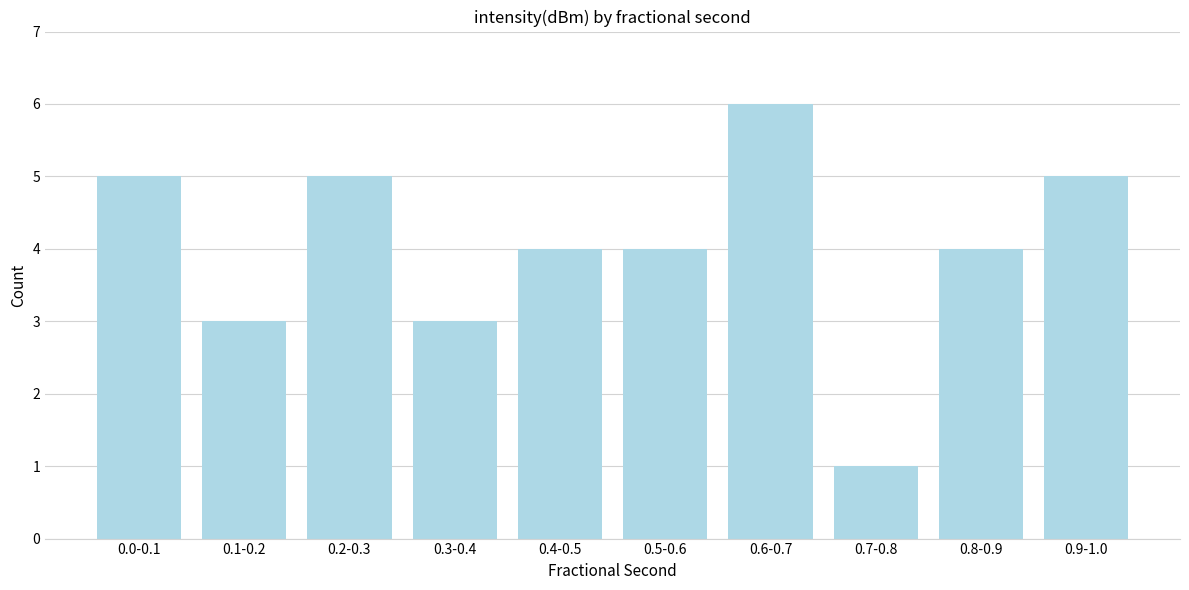

Reading right to left, transcribe all the data shown in this chart.

5	4	1	6	4	4	3	5	3	5